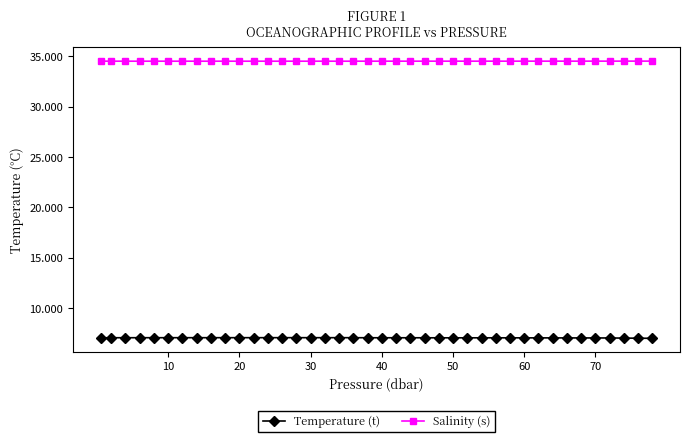

List the series in order of their peak value, lowest first.

Temperature (t), Salinity (s)